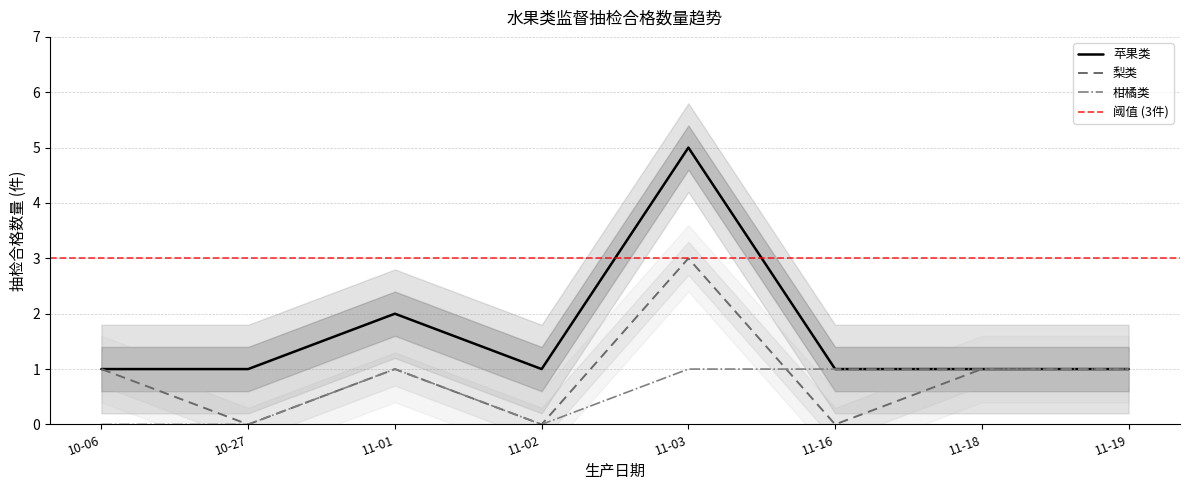

True or false: 梨类 has a value of 2 at 11-03.

False